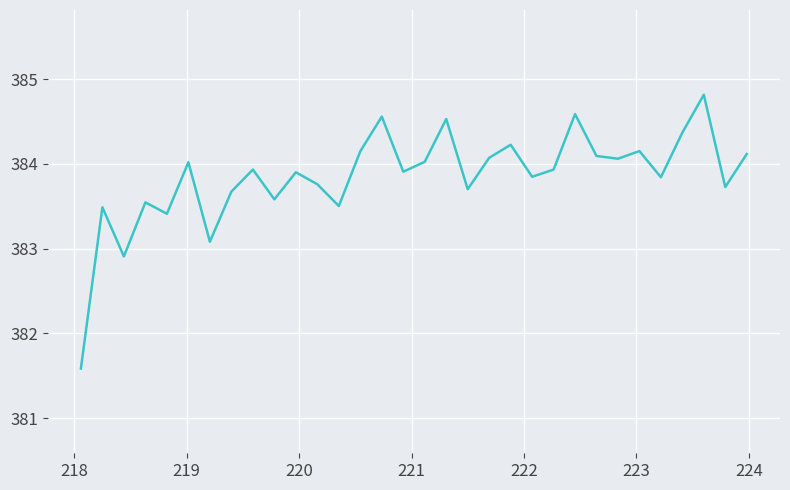

How many lines are shown in the chart?

1